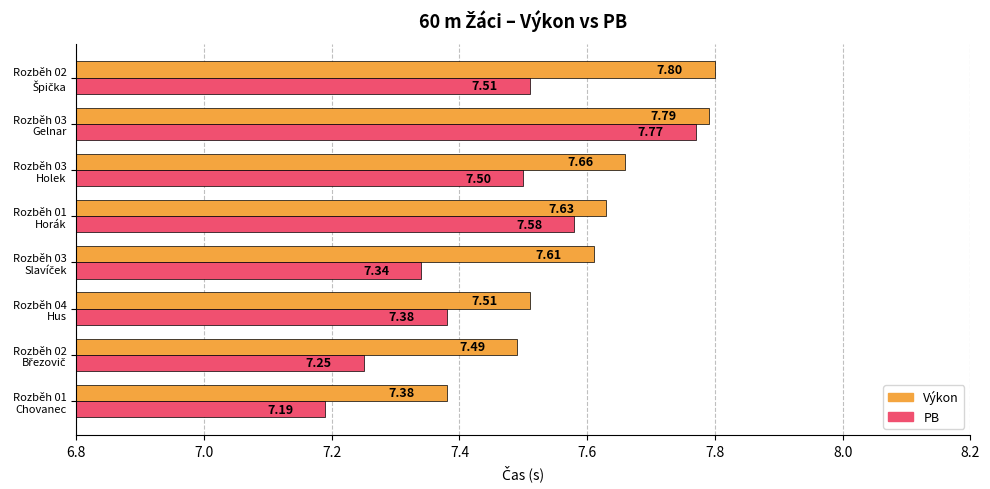

Rank the series by their average value, from lowest to highest.

PB, Výkon